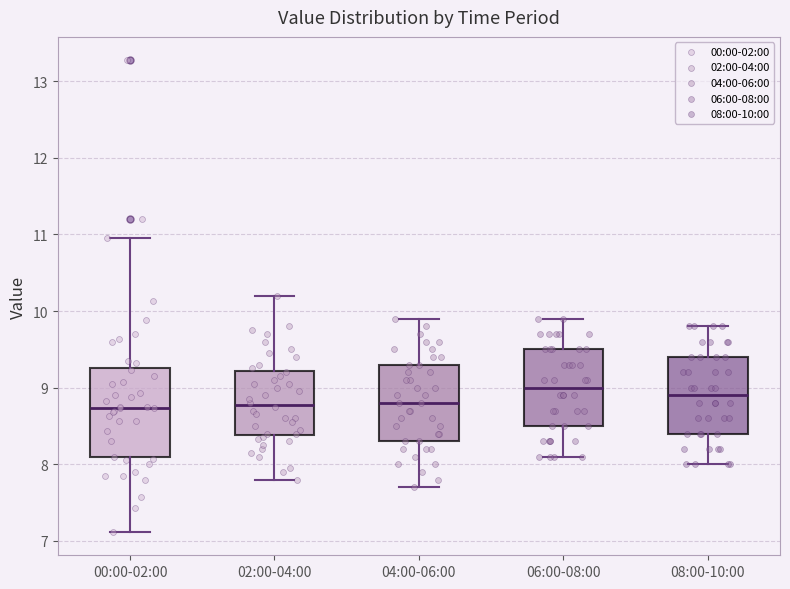

Where is the upper edge of the box for 04:00-06:00 on the y-axis? The values are not printed on the chart, so give them approximately, as read against the axis.

9.3